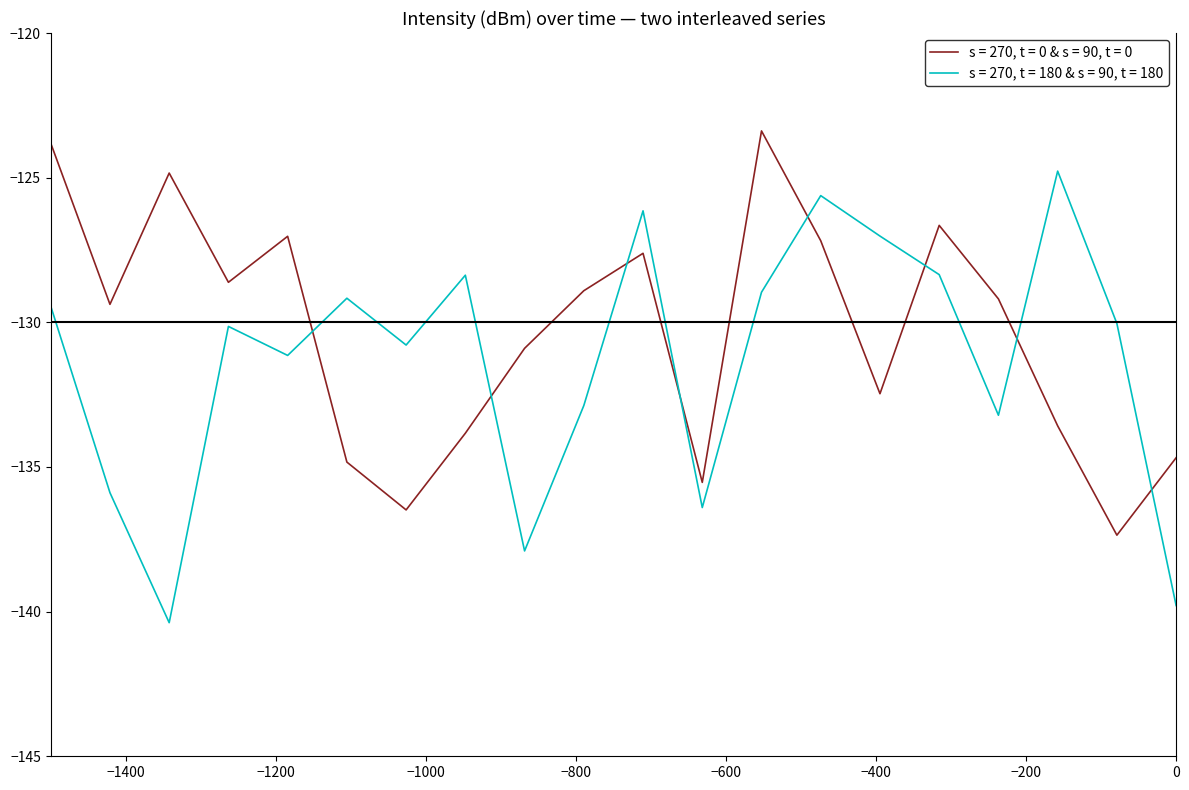

Which series has the widest spread of values?

s = 270, t = 180 & s = 90, t = 180